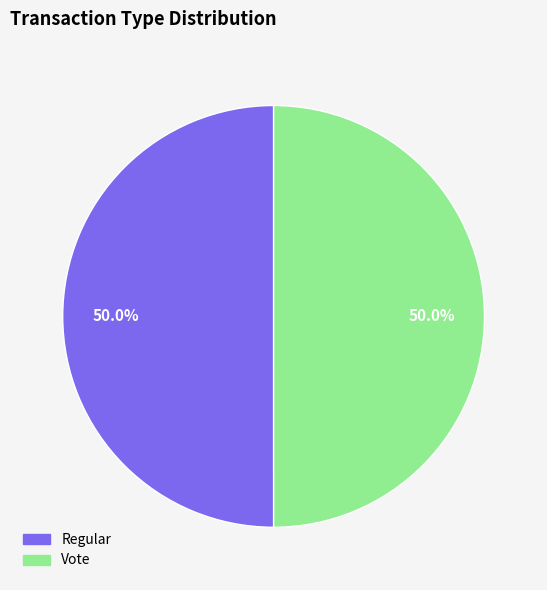

What is the ratio of the value at Regular to the value at Vote?

1.0